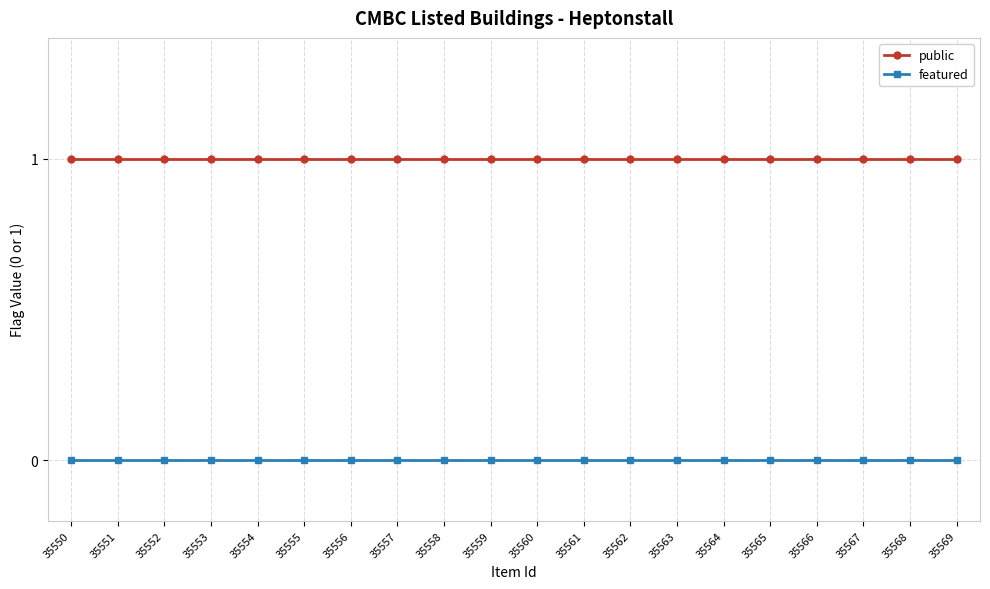

True or false: public has a value of 1 at 35564.

True